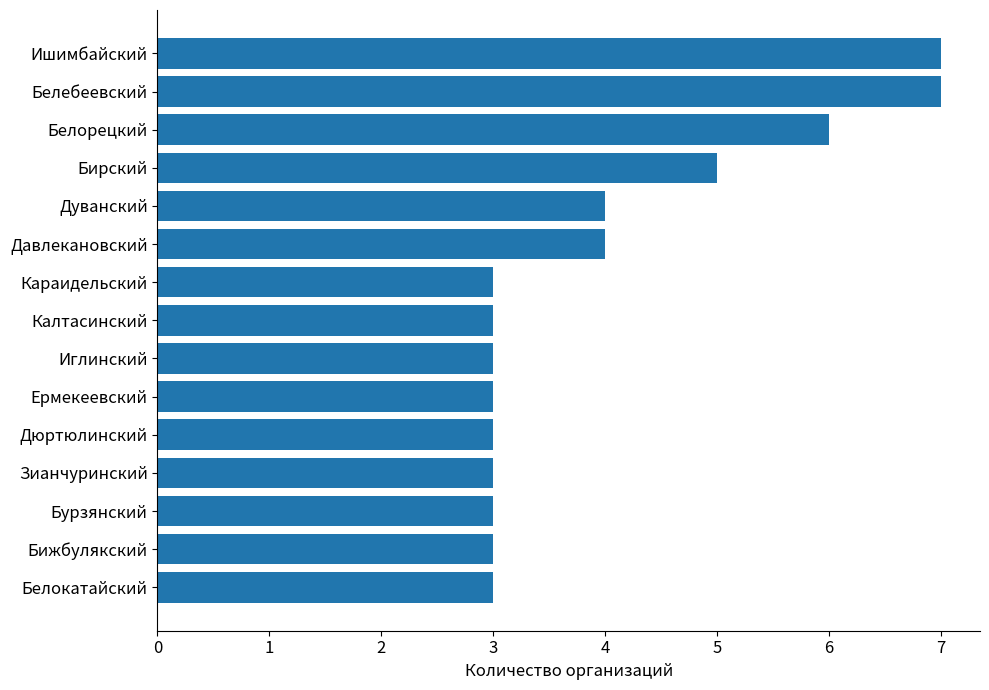

True or false: the data shows 7 at Бирский.

False